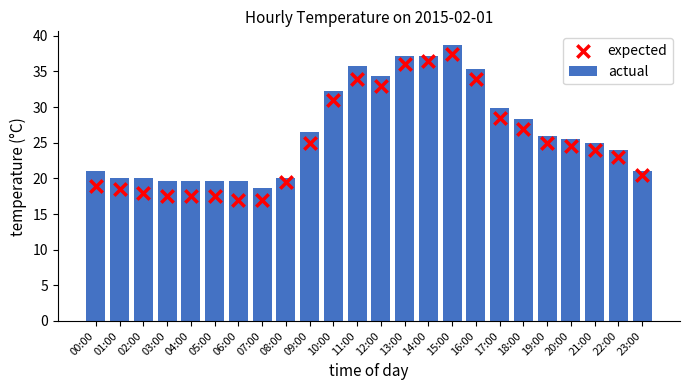

Which series reaches the maximum Y coordinate?

actual